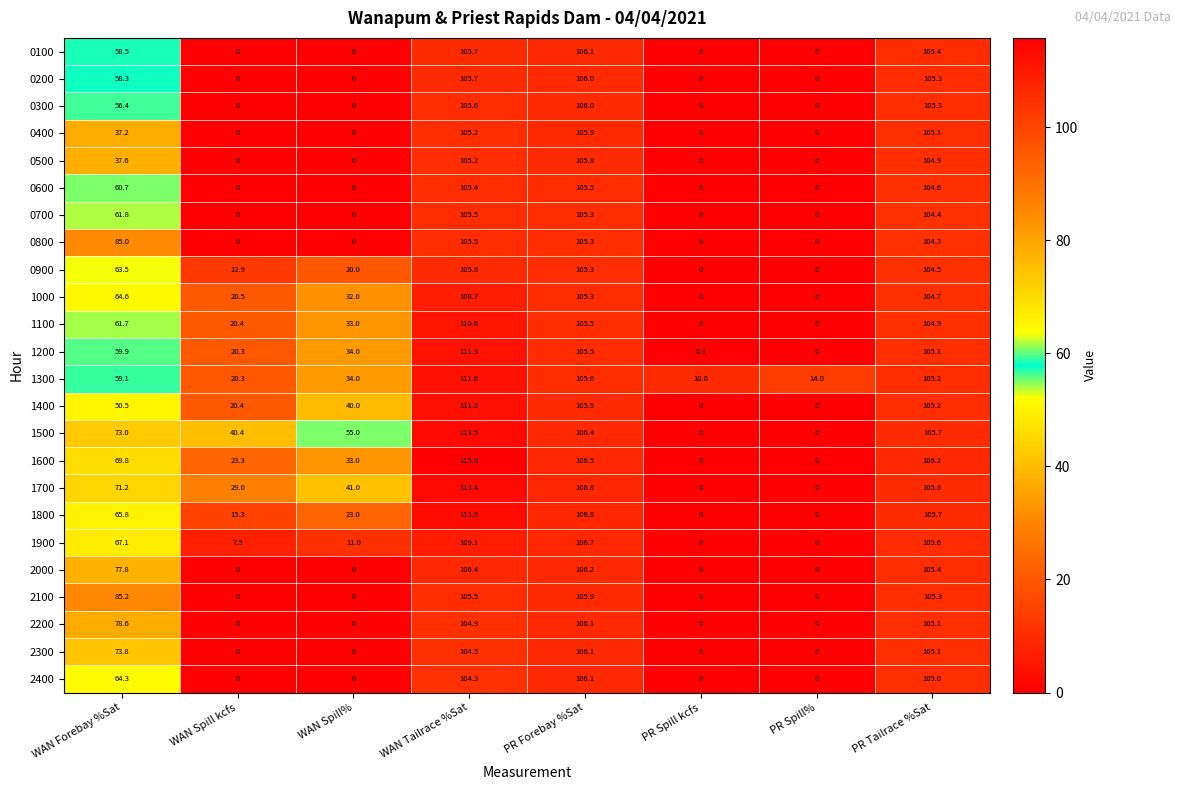

What is the greatest value displayed?

115.8